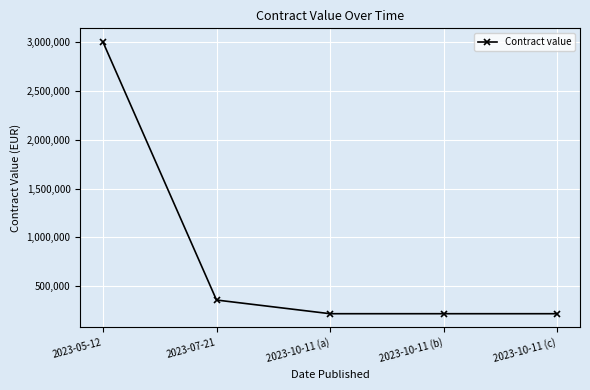

Between 2023-07-21 and 2023-05-12, which is larger?

2023-05-12